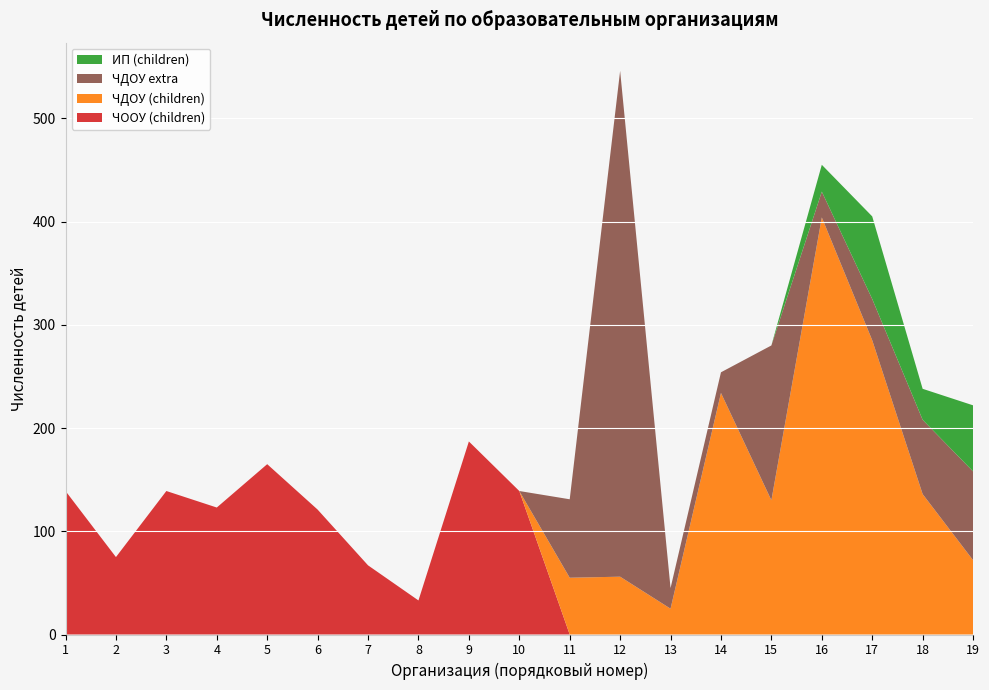

Reading left to right, what are all the values shown in this chart?

ЧООУ (children): 139	75	139	123	165	121	67	33	187	139	0	0	0	0	0	0	0	0	0
ЧДОУ (children): 0	0	0	0	0	0	0	0	0	0	55	56	25	234	130	404	285	136	72
ЧДОУ extra: 0	0	0	0	0	0	0	0	0	0	76	490	20	20	150	25	40	72	86
ИП (children): 0	0	0	0	0	0	0	0	0	0	0	0	0	0	0	26	80	30	64